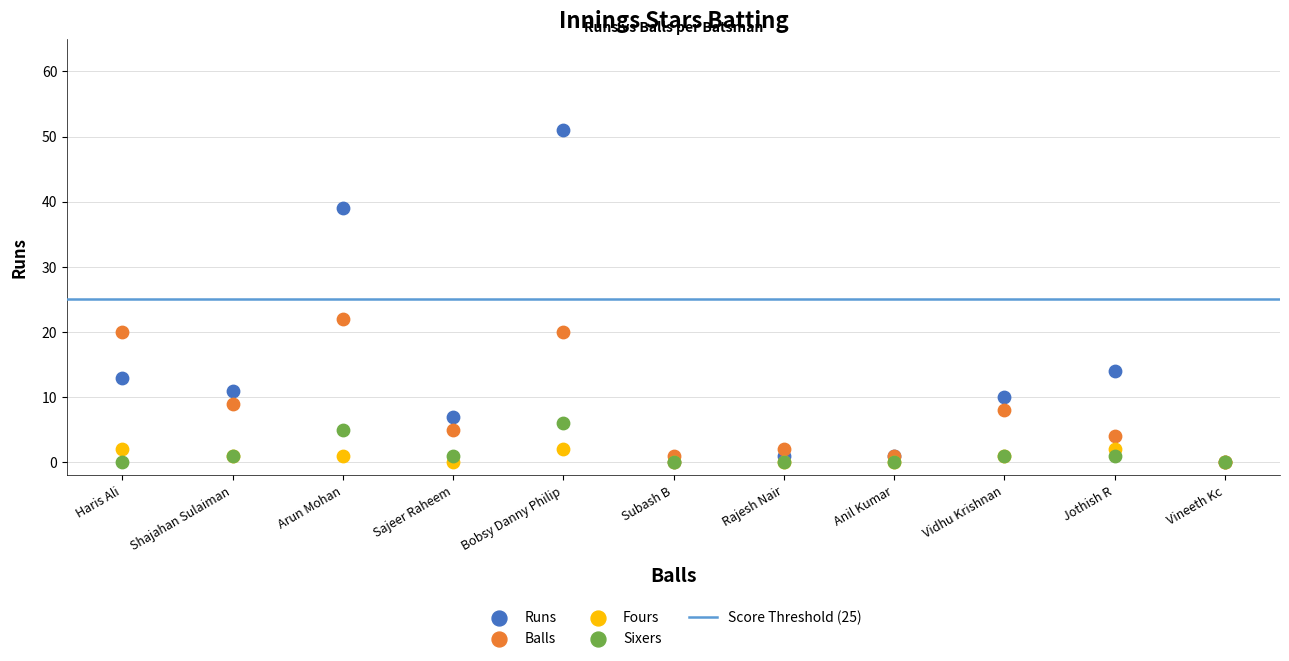

Across all series, what Y value is closest to 25?

22